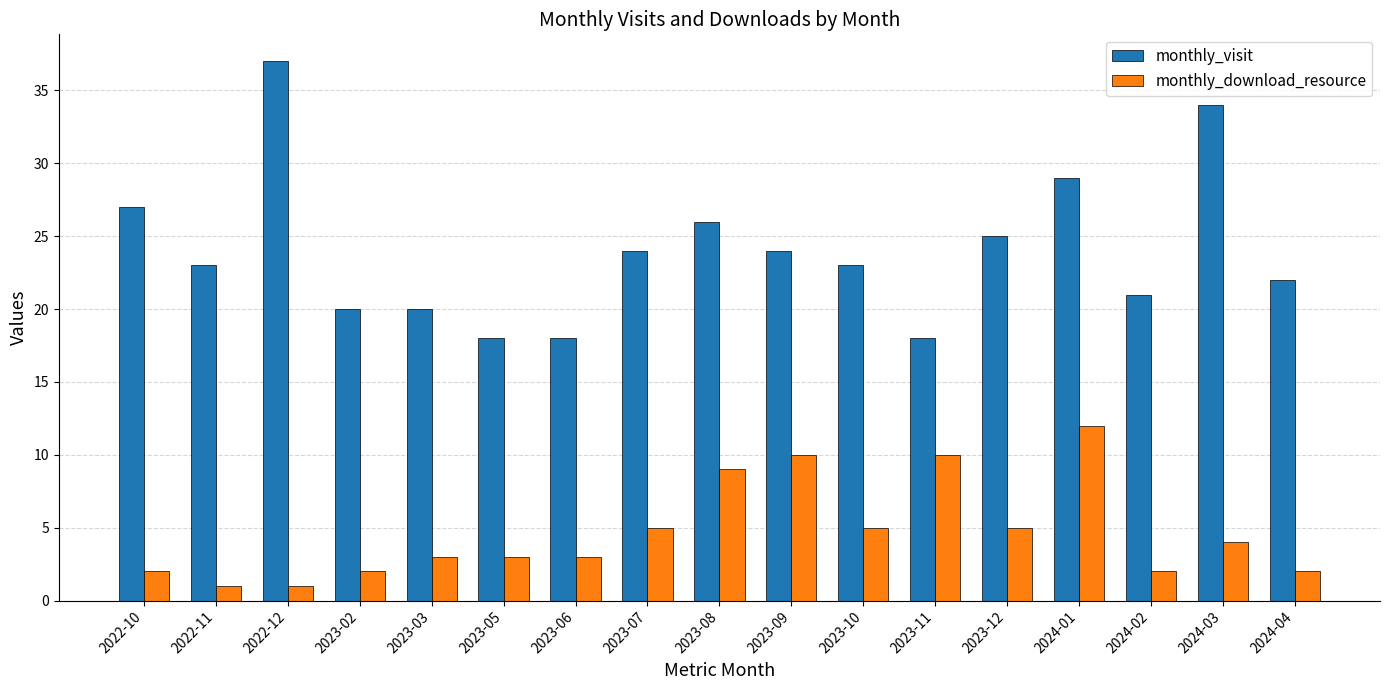

What is the maximum value shown in the chart?

37